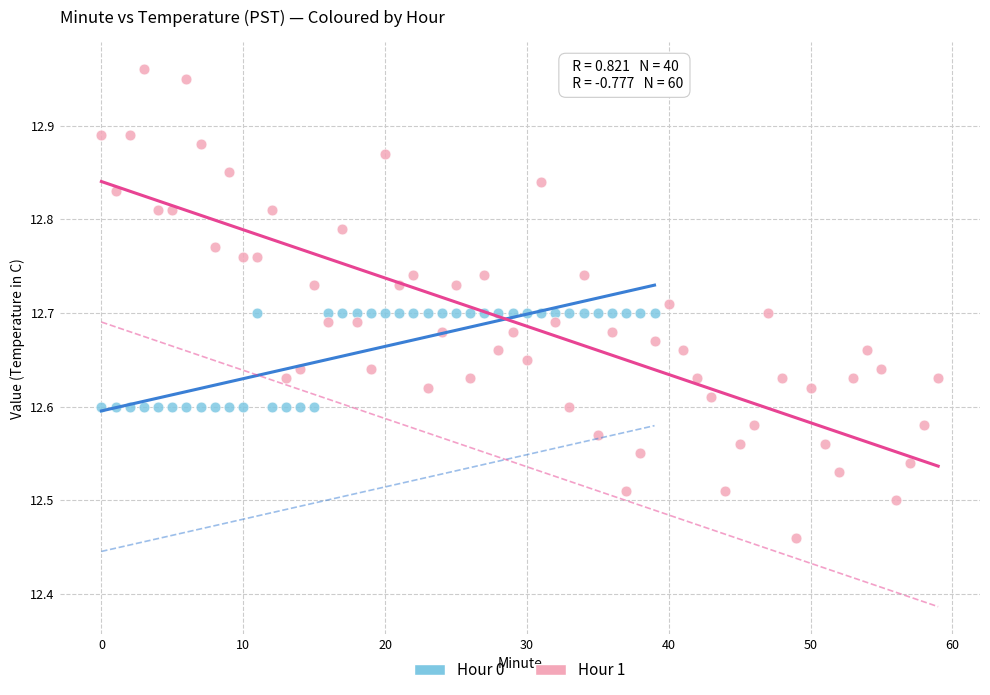

Which series has the largest Y range (max minus min)?

Hour 1